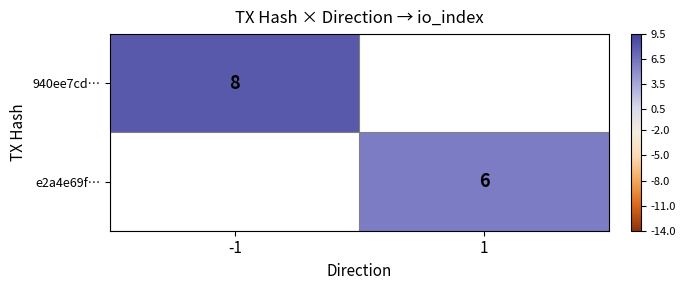

Is the value of e2a4e69f… at 1 greater than the value of 940ee7cd… at -1?

No